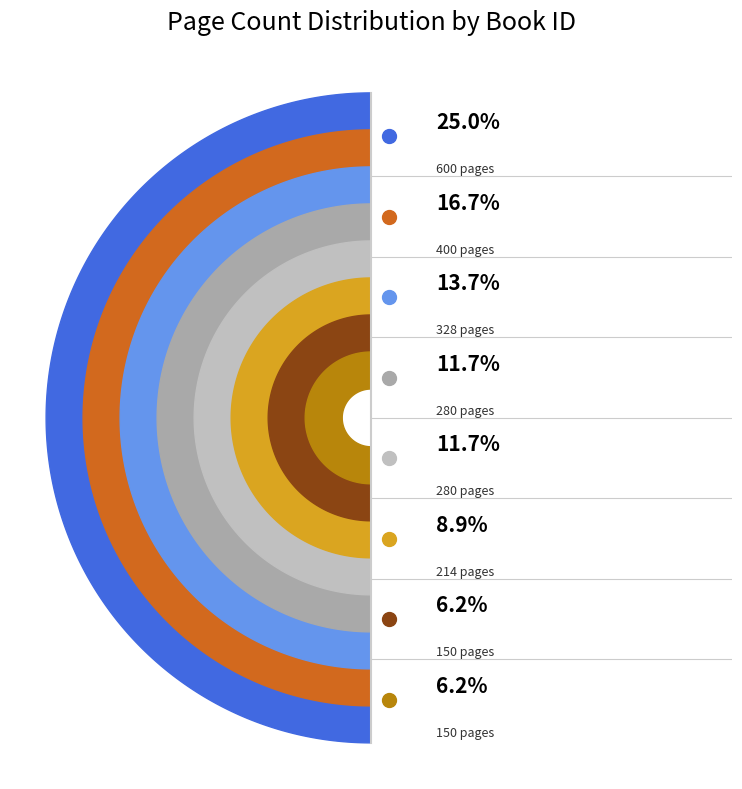

To the nearest percent, what is the average slice percentage?

12%